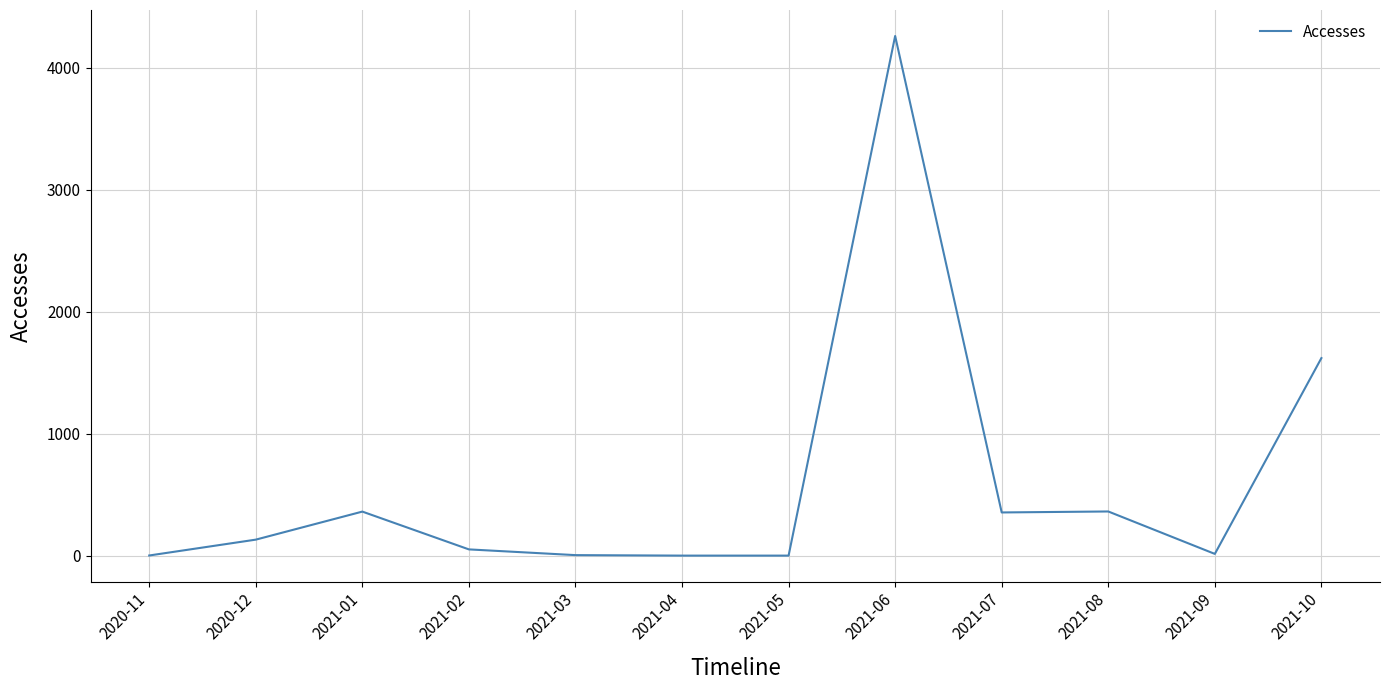

The chart shows a value of 7370 at 2021-06. True or false?

False